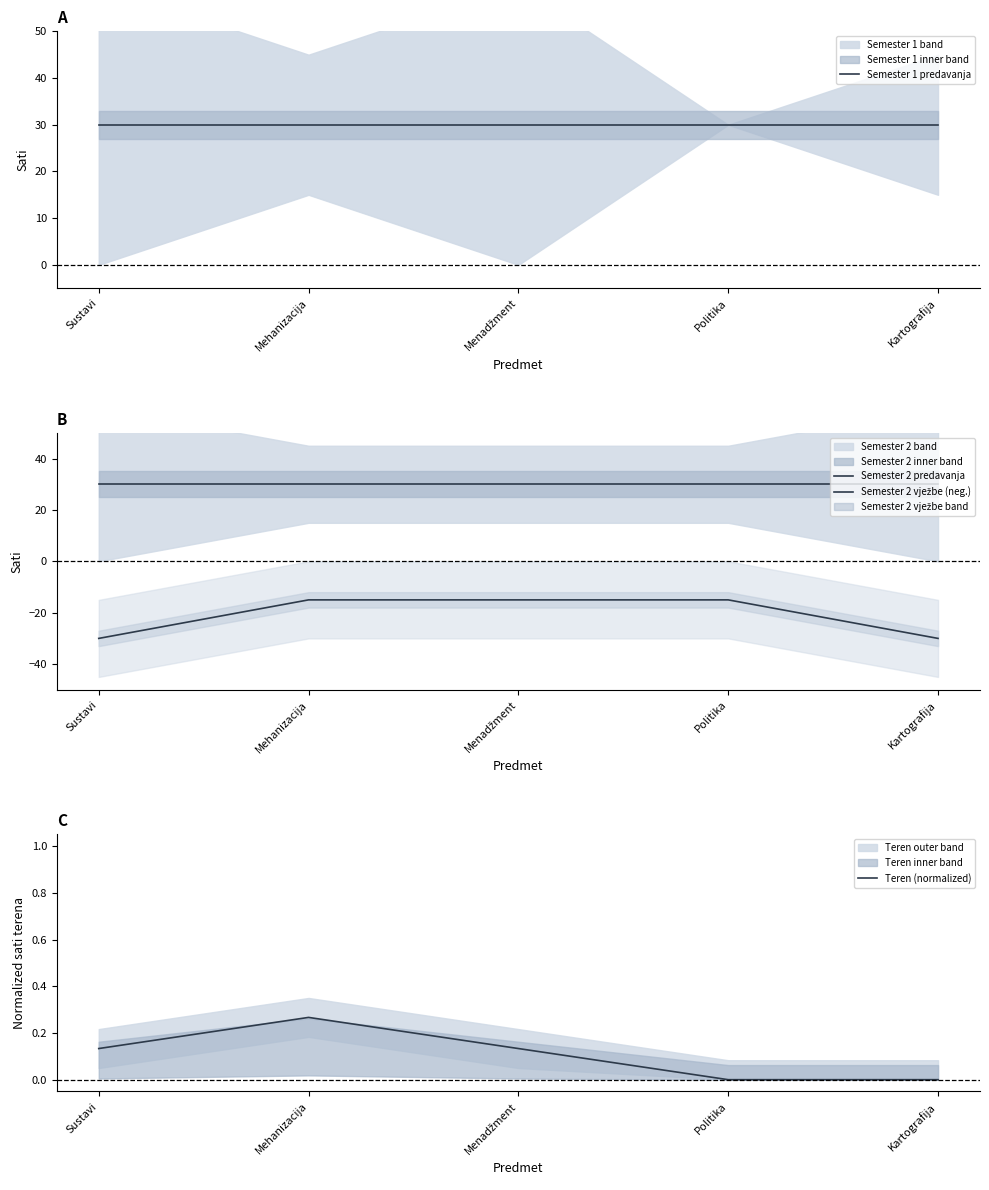

Which series has the largest range (max minus min)?

Semester 2 vježbe (neg.)